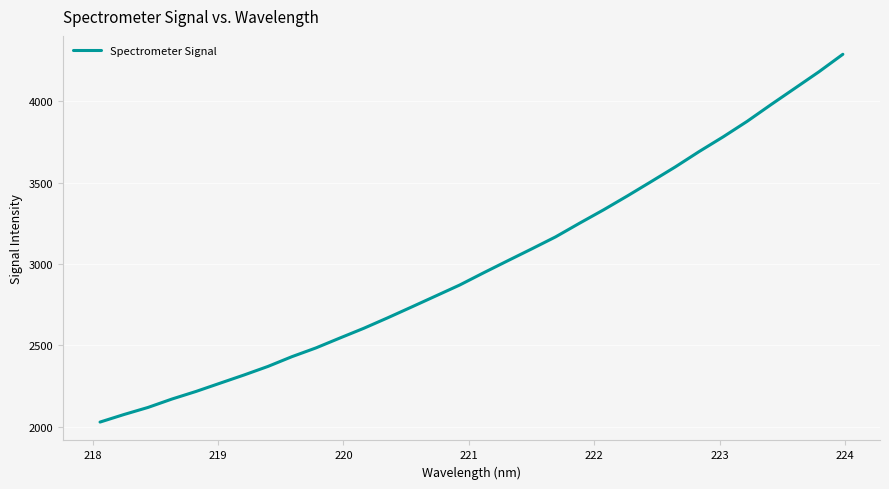

Is this an area chart (filled region under the line)?

No